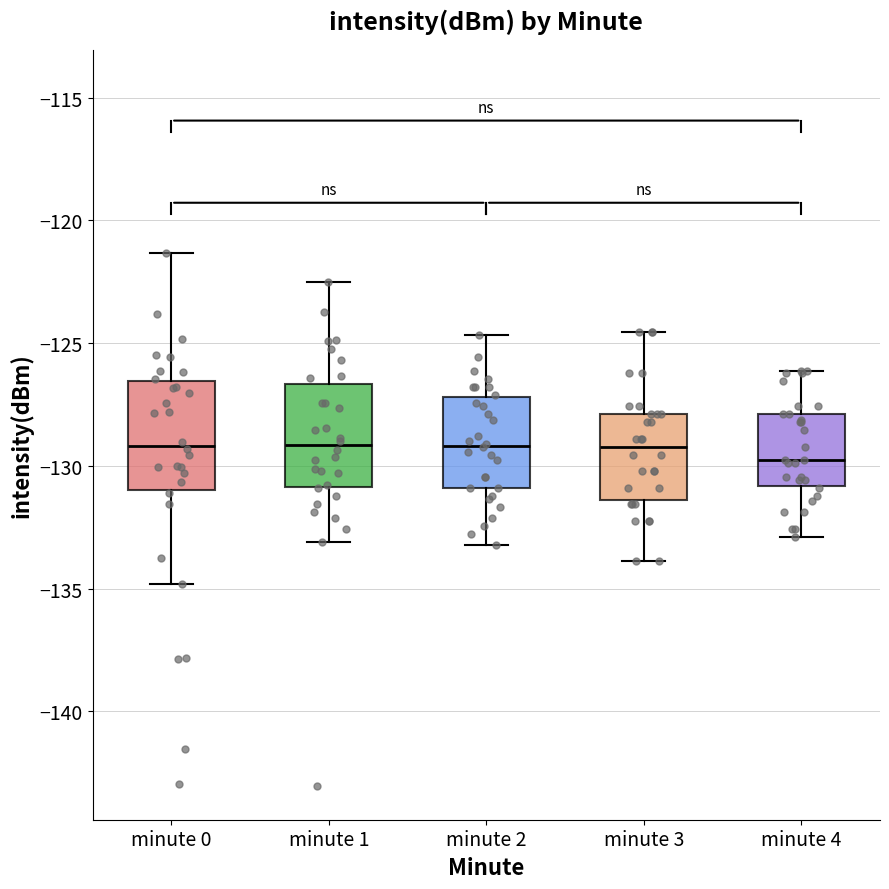

Reading left to right, transcribe this box plot: for each box, give where its median line is, the range the box spans, and where its two whiskers end, as read against the y-axis. The values are not printed on the chart, so give them approximately, as read against the axis.

minute 0: median -129.0, box -131.0 to -126.5, whiskers -135.0 to -121.5
minute 1: median -129.0, box -131.0 to -126.5, whiskers -133.0 to -122.5
minute 2: median -129.0, box -131.0 to -127.0, whiskers -133.0 to -124.5
minute 3: median -129.0, box -131.5 to -128.0, whiskers -134.0 to -124.5
minute 4: median -130.0, box -131.0 to -128.0, whiskers -133.0 to -126.0